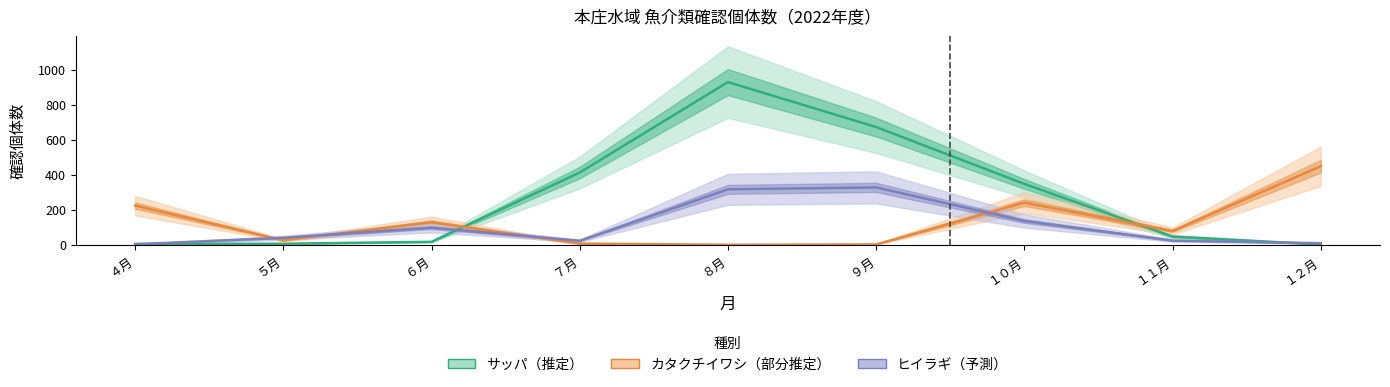

Is it true that サッパ equals 163 at ７月?

False